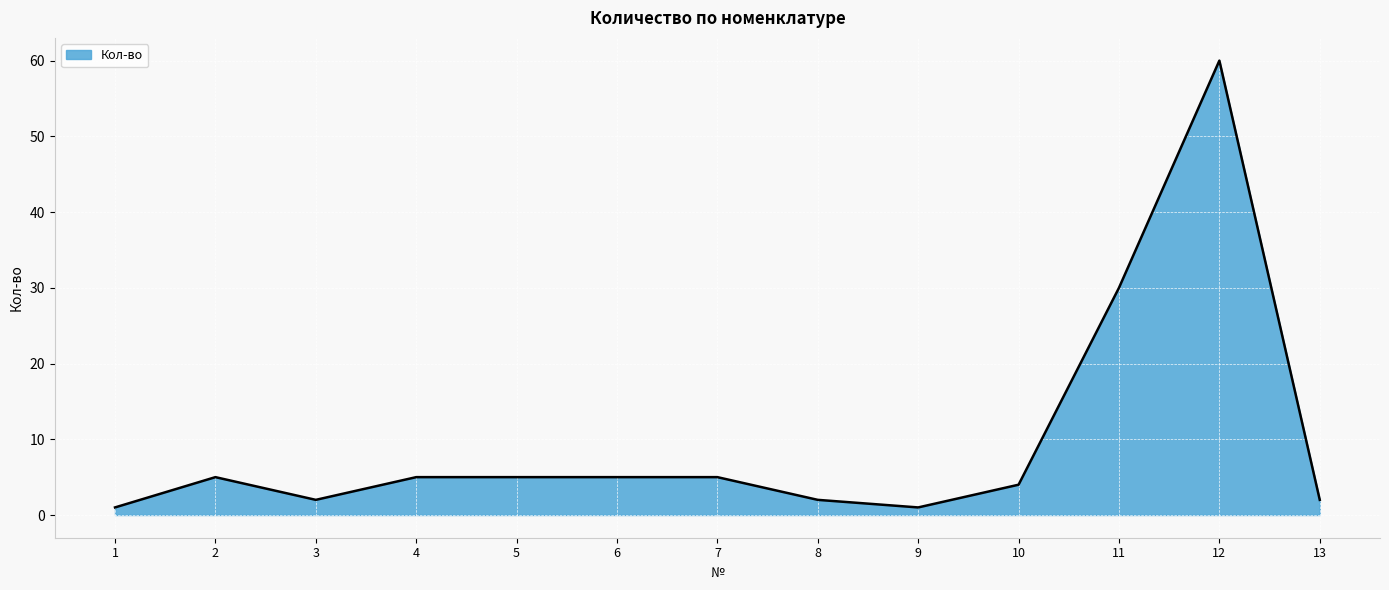

What is the difference between the maximum and minimum values?

59